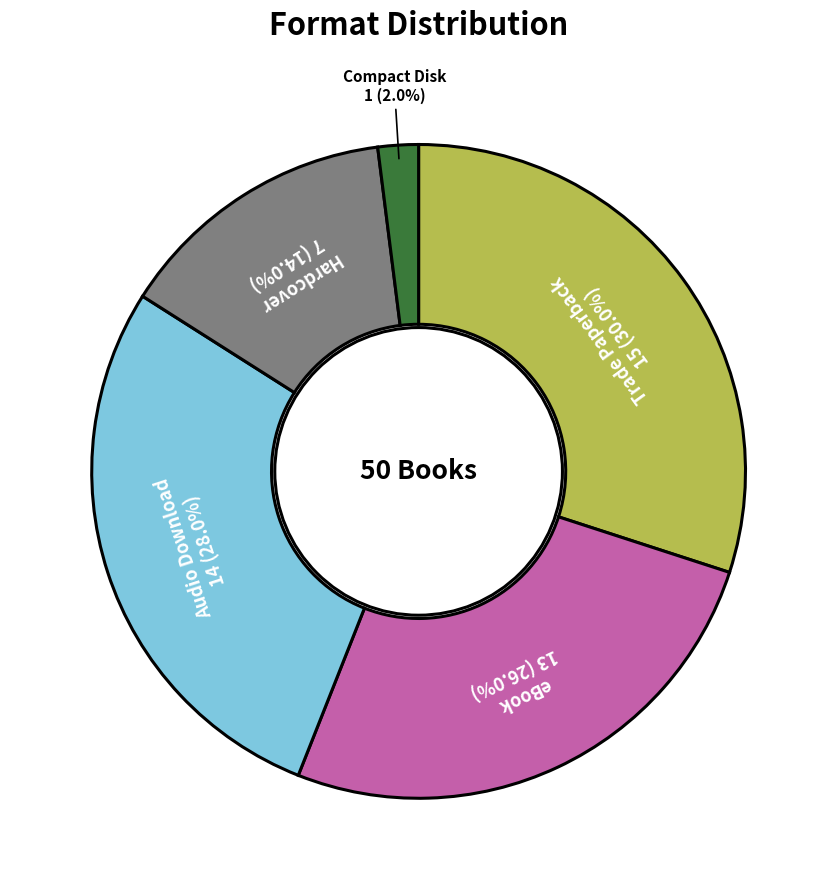

Does any single category account for the majority?

No